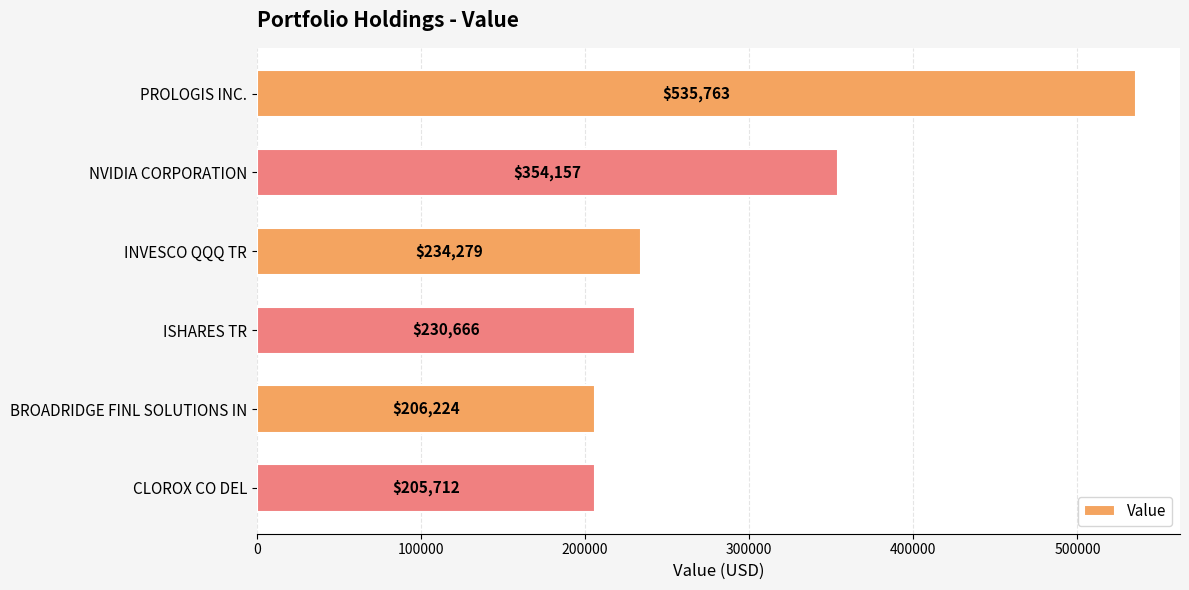

Which label corresponds to the smallest value in the chart?

CLOROX CO DEL